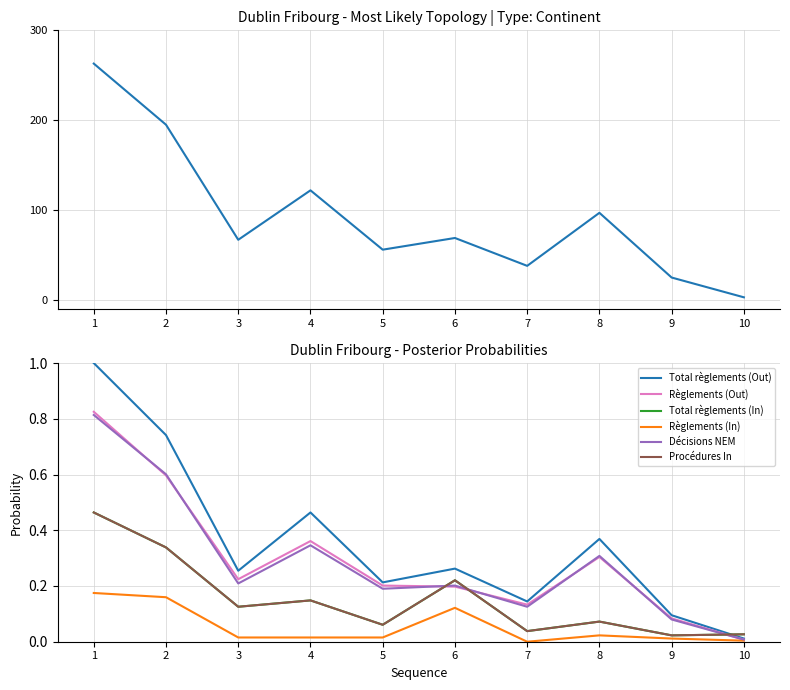

True or false: Règlements (In) and Total règlements (Out) cross at least once.

False